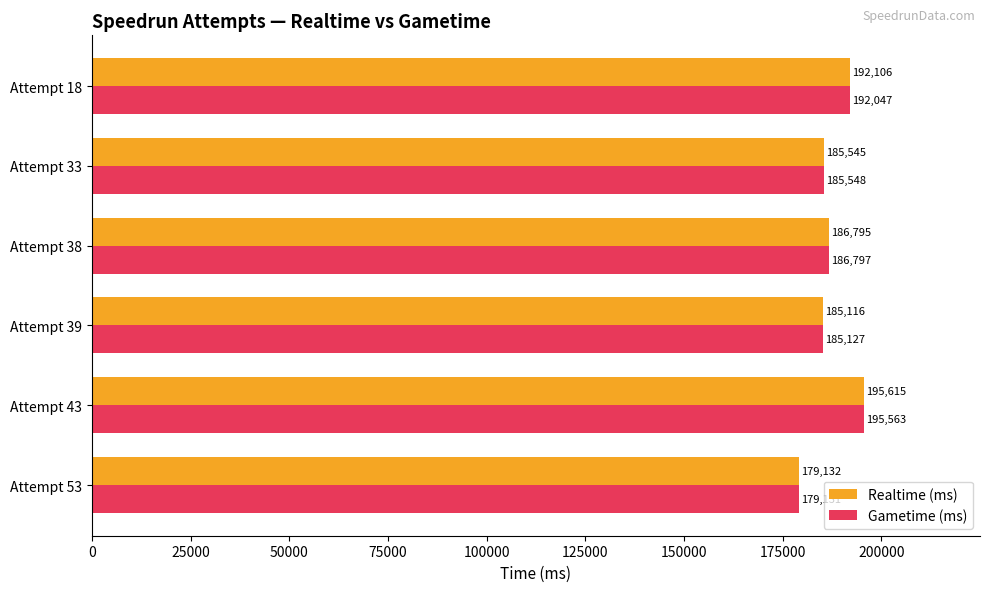

At which category is the sum across all series the highest?

Attempt 43